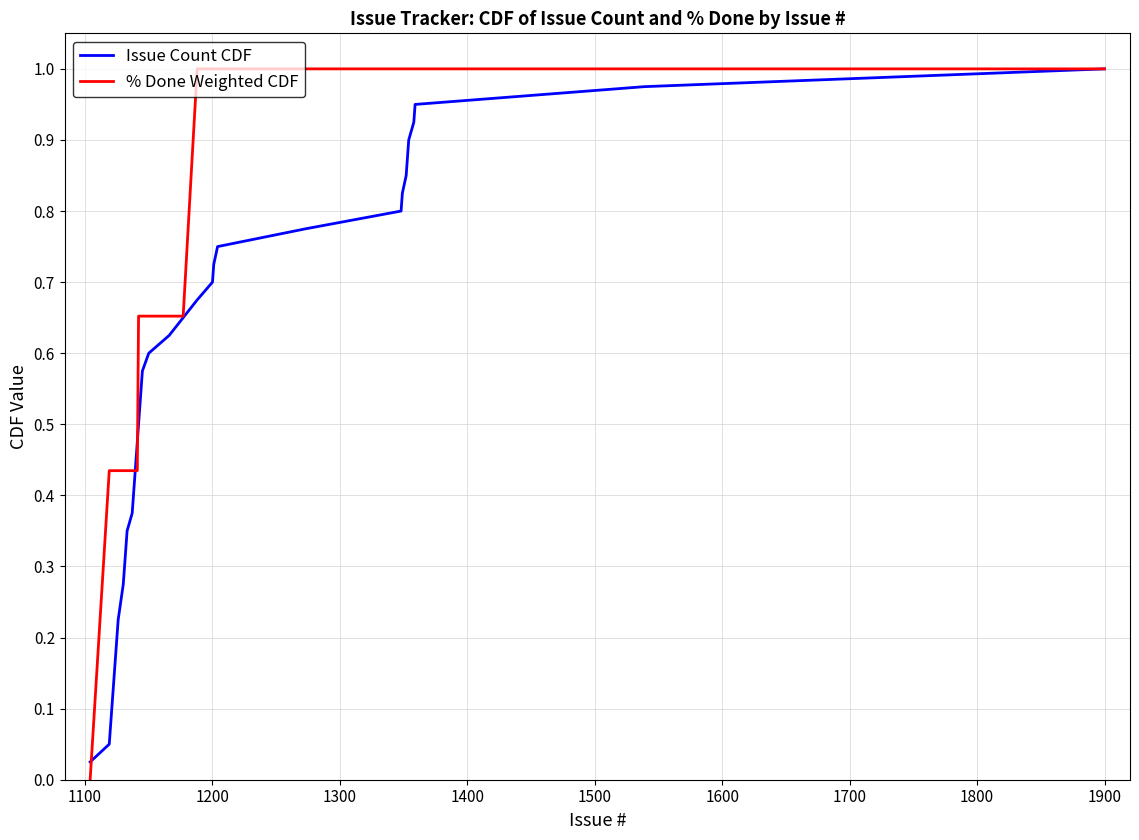

Which series has the largest total across all categories?

% Done Weighted CDF